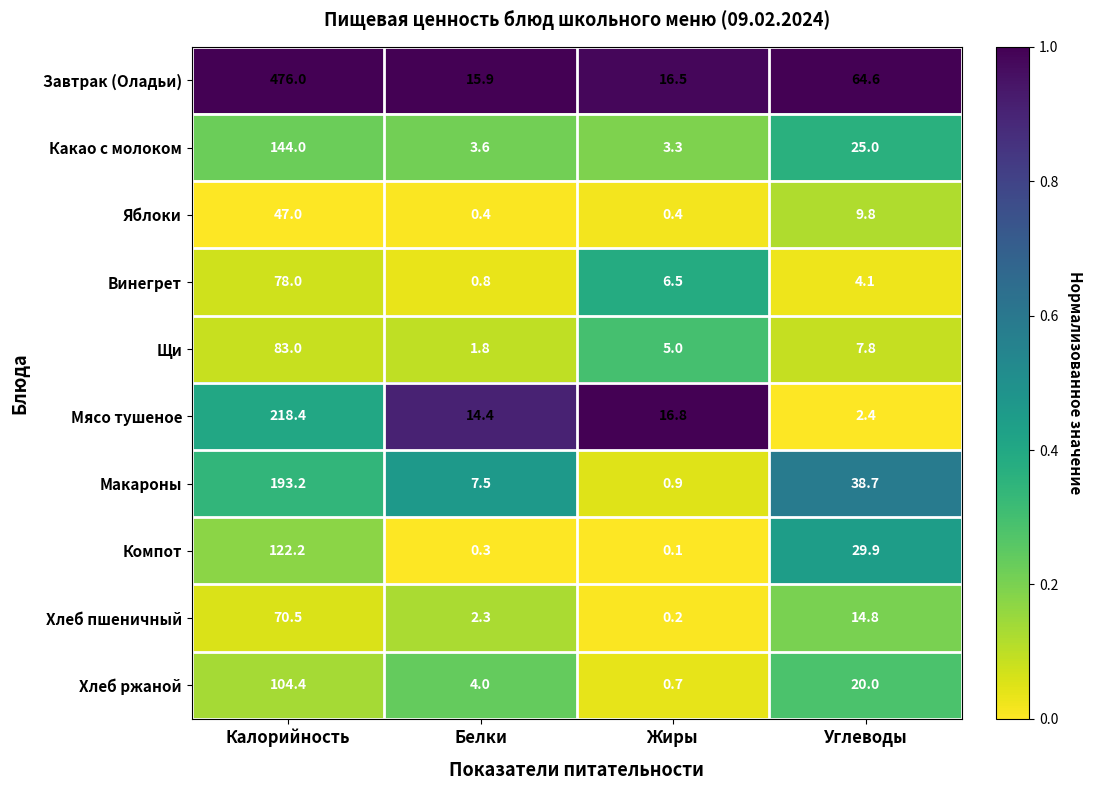

Is the value of Компот at Углеводы greater than the value of Какао с молоком at Углеводы?

Yes